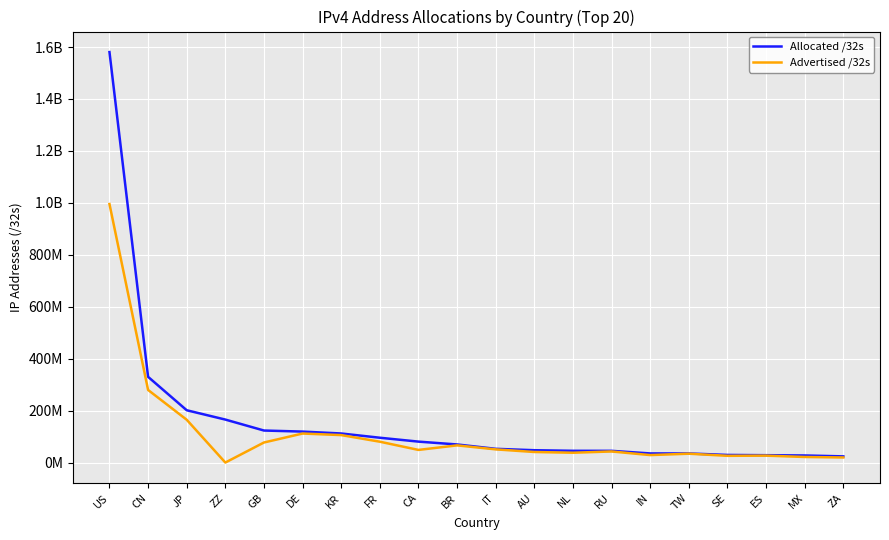

Does the chart display data point markers on the line(s)?

No